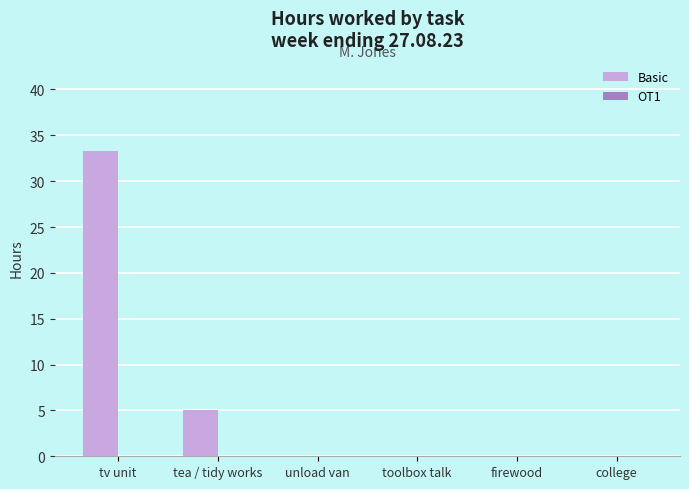

Where is the data nearest to the value 16?

tea / tidy works